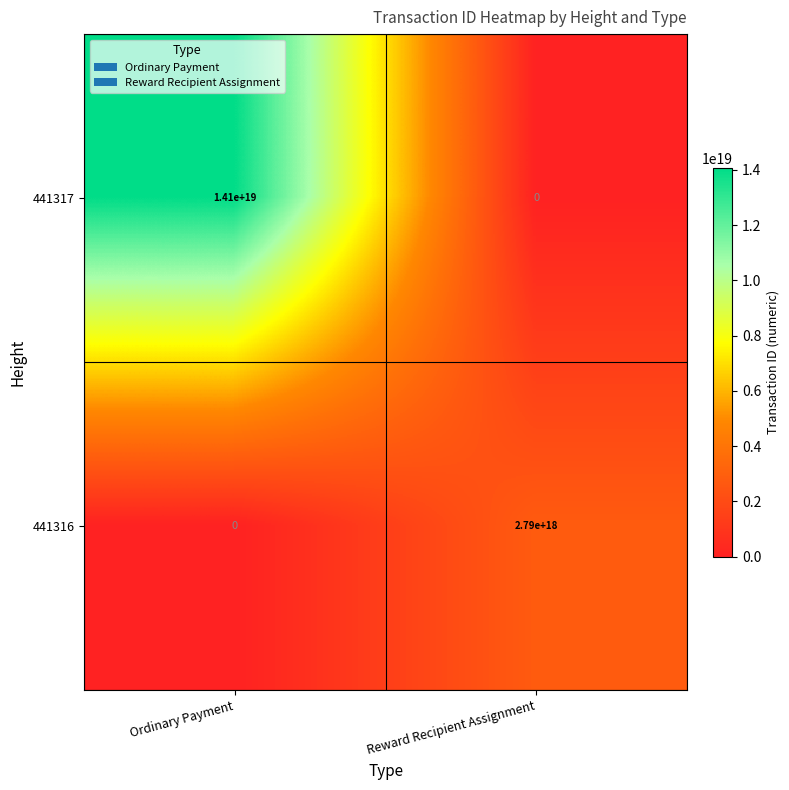

At which label does 441317 reach its peak?

Ordinary Payment